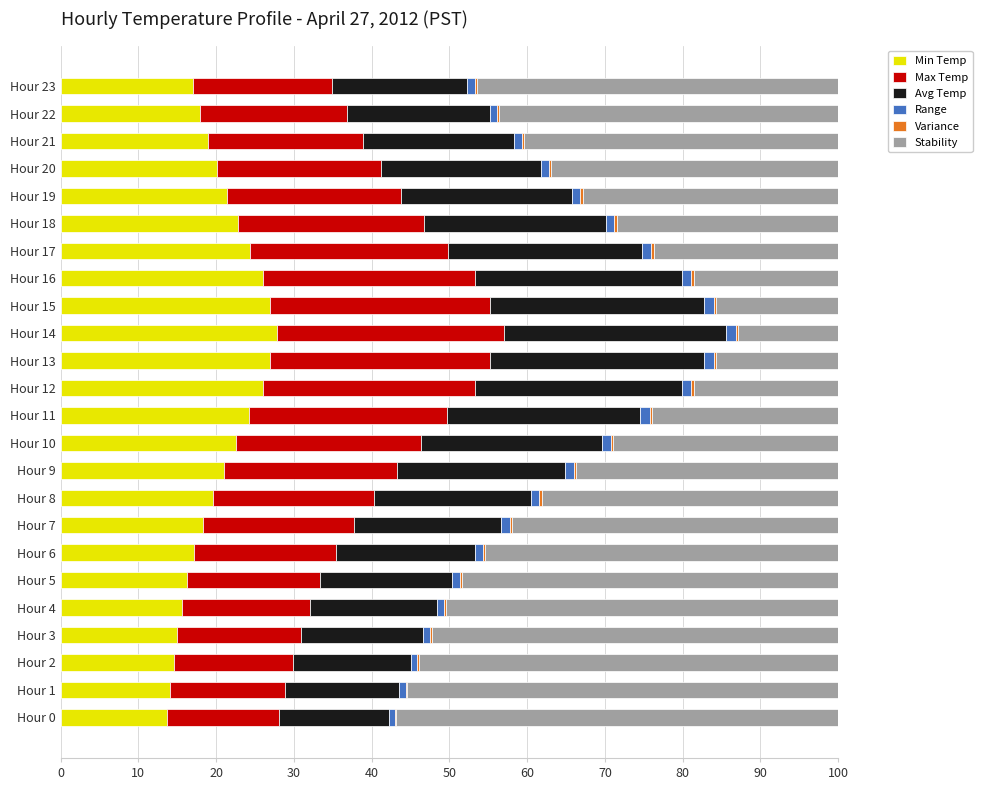

The Min Temp series shows 26.3 at Hour 20. True or false?

False